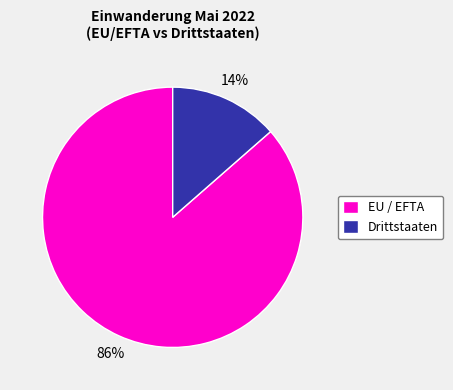

Do EU / EFTA and Drittstaaten together represent more than half of the pie?

Yes